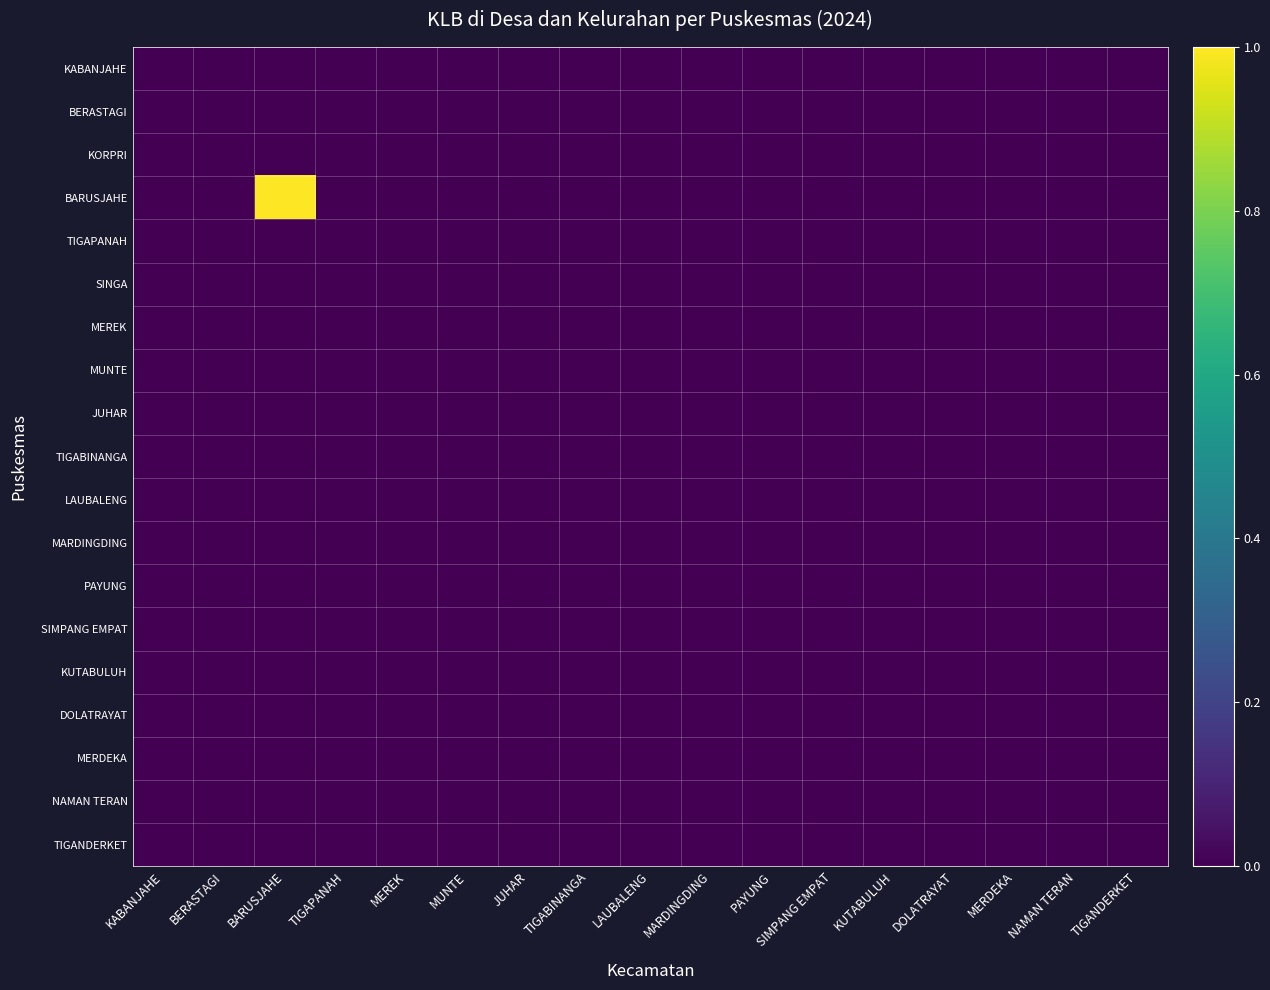

Reading left to right, extract all data points from this chart.

KABANJAHE: KABANJAHE=0	BERASTAGI=0	BARUSJAHE=0	TIGAPANAH=0	MEREK=0	MUNTE=0	JUHAR=0	TIGABINANGA=0	LAUBALENG=0	MARDINGDING=0	PAYUNG=0	SIMPANG EMPAT=0	KUTABULUH=0	DOLATRAYAT=0	MERDEKA=0	NAMAN TERAN=0	TIGANDERKET=0
BERASTAGI: KABANJAHE=0	BERASTAGI=0	BARUSJAHE=0	TIGAPANAH=0	MEREK=0	MUNTE=0	JUHAR=0	TIGABINANGA=0	LAUBALENG=0	MARDINGDING=0	PAYUNG=0	SIMPANG EMPAT=0	KUTABULUH=0	DOLATRAYAT=0	MERDEKA=0	NAMAN TERAN=0	TIGANDERKET=0
KORPRI: KABANJAHE=0	BERASTAGI=0	BARUSJAHE=0	TIGAPANAH=0	MEREK=0	MUNTE=0	JUHAR=0	TIGABINANGA=0	LAUBALENG=0	MARDINGDING=0	PAYUNG=0	SIMPANG EMPAT=0	KUTABULUH=0	DOLATRAYAT=0	MERDEKA=0	NAMAN TERAN=0	TIGANDERKET=0
BARUSJAHE: KABANJAHE=0	BERASTAGI=0	BARUSJAHE=1	TIGAPANAH=0	MEREK=0	MUNTE=0	JUHAR=0	TIGABINANGA=0	LAUBALENG=0	MARDINGDING=0	PAYUNG=0	SIMPANG EMPAT=0	KUTABULUH=0	DOLATRAYAT=0	MERDEKA=0	NAMAN TERAN=0	TIGANDERKET=0
TIGAPANAH: KABANJAHE=0	BERASTAGI=0	BARUSJAHE=0	TIGAPANAH=0	MEREK=0	MUNTE=0	JUHAR=0	TIGABINANGA=0	LAUBALENG=0	MARDINGDING=0	PAYUNG=0	SIMPANG EMPAT=0	KUTABULUH=0	DOLATRAYAT=0	MERDEKA=0	NAMAN TERAN=0	TIGANDERKET=0
SINGA: KABANJAHE=0	BERASTAGI=0	BARUSJAHE=0	TIGAPANAH=0	MEREK=0	MUNTE=0	JUHAR=0	TIGABINANGA=0	LAUBALENG=0	MARDINGDING=0	PAYUNG=0	SIMPANG EMPAT=0	KUTABULUH=0	DOLATRAYAT=0	MERDEKA=0	NAMAN TERAN=0	TIGANDERKET=0
MEREK: KABANJAHE=0	BERASTAGI=0	BARUSJAHE=0	TIGAPANAH=0	MEREK=0	MUNTE=0	JUHAR=0	TIGABINANGA=0	LAUBALENG=0	MARDINGDING=0	PAYUNG=0	SIMPANG EMPAT=0	KUTABULUH=0	DOLATRAYAT=0	MERDEKA=0	NAMAN TERAN=0	TIGANDERKET=0
MUNTE: KABANJAHE=0	BERASTAGI=0	BARUSJAHE=0	TIGAPANAH=0	MEREK=0	MUNTE=0	JUHAR=0	TIGABINANGA=0	LAUBALENG=0	MARDINGDING=0	PAYUNG=0	SIMPANG EMPAT=0	KUTABULUH=0	DOLATRAYAT=0	MERDEKA=0	NAMAN TERAN=0	TIGANDERKET=0
JUHAR: KABANJAHE=0	BERASTAGI=0	BARUSJAHE=0	TIGAPANAH=0	MEREK=0	MUNTE=0	JUHAR=0	TIGABINANGA=0	LAUBALENG=0	MARDINGDING=0	PAYUNG=0	SIMPANG EMPAT=0	KUTABULUH=0	DOLATRAYAT=0	MERDEKA=0	NAMAN TERAN=0	TIGANDERKET=0
TIGABINANGA: KABANJAHE=0	BERASTAGI=0	BARUSJAHE=0	TIGAPANAH=0	MEREK=0	MUNTE=0	JUHAR=0	TIGABINANGA=0	LAUBALENG=0	MARDINGDING=0	PAYUNG=0	SIMPANG EMPAT=0	KUTABULUH=0	DOLATRAYAT=0	MERDEKA=0	NAMAN TERAN=0	TIGANDERKET=0
LAUBALENG: KABANJAHE=0	BERASTAGI=0	BARUSJAHE=0	TIGAPANAH=0	MEREK=0	MUNTE=0	JUHAR=0	TIGABINANGA=0	LAUBALENG=0	MARDINGDING=0	PAYUNG=0	SIMPANG EMPAT=0	KUTABULUH=0	DOLATRAYAT=0	MERDEKA=0	NAMAN TERAN=0	TIGANDERKET=0
MARDINGDING: KABANJAHE=0	BERASTAGI=0	BARUSJAHE=0	TIGAPANAH=0	MEREK=0	MUNTE=0	JUHAR=0	TIGABINANGA=0	LAUBALENG=0	MARDINGDING=0	PAYUNG=0	SIMPANG EMPAT=0	KUTABULUH=0	DOLATRAYAT=0	MERDEKA=0	NAMAN TERAN=0	TIGANDERKET=0
PAYUNG: KABANJAHE=0	BERASTAGI=0	BARUSJAHE=0	TIGAPANAH=0	MEREK=0	MUNTE=0	JUHAR=0	TIGABINANGA=0	LAUBALENG=0	MARDINGDING=0	PAYUNG=0	SIMPANG EMPAT=0	KUTABULUH=0	DOLATRAYAT=0	MERDEKA=0	NAMAN TERAN=0	TIGANDERKET=0
SIMPANG EMPAT: KABANJAHE=0	BERASTAGI=0	BARUSJAHE=0	TIGAPANAH=0	MEREK=0	MUNTE=0	JUHAR=0	TIGABINANGA=0	LAUBALENG=0	MARDINGDING=0	PAYUNG=0	SIMPANG EMPAT=0	KUTABULUH=0	DOLATRAYAT=0	MERDEKA=0	NAMAN TERAN=0	TIGANDERKET=0
KUTABULUH: KABANJAHE=0	BERASTAGI=0	BARUSJAHE=0	TIGAPANAH=0	MEREK=0	MUNTE=0	JUHAR=0	TIGABINANGA=0	LAUBALENG=0	MARDINGDING=0	PAYUNG=0	SIMPANG EMPAT=0	KUTABULUH=0	DOLATRAYAT=0	MERDEKA=0	NAMAN TERAN=0	TIGANDERKET=0
DOLATRAYAT: KABANJAHE=0	BERASTAGI=0	BARUSJAHE=0	TIGAPANAH=0	MEREK=0	MUNTE=0	JUHAR=0	TIGABINANGA=0	LAUBALENG=0	MARDINGDING=0	PAYUNG=0	SIMPANG EMPAT=0	KUTABULUH=0	DOLATRAYAT=0	MERDEKA=0	NAMAN TERAN=0	TIGANDERKET=0
MERDEKA: KABANJAHE=0	BERASTAGI=0	BARUSJAHE=0	TIGAPANAH=0	MEREK=0	MUNTE=0	JUHAR=0	TIGABINANGA=0	LAUBALENG=0	MARDINGDING=0	PAYUNG=0	SIMPANG EMPAT=0	KUTABULUH=0	DOLATRAYAT=0	MERDEKA=0	NAMAN TERAN=0	TIGANDERKET=0
NAMAN TERAN: KABANJAHE=0	BERASTAGI=0	BARUSJAHE=0	TIGAPANAH=0	MEREK=0	MUNTE=0	JUHAR=0	TIGABINANGA=0	LAUBALENG=0	MARDINGDING=0	PAYUNG=0	SIMPANG EMPAT=0	KUTABULUH=0	DOLATRAYAT=0	MERDEKA=0	NAMAN TERAN=0	TIGANDERKET=0
TIGANDERKET: KABANJAHE=0	BERASTAGI=0	BARUSJAHE=0	TIGAPANAH=0	MEREK=0	MUNTE=0	JUHAR=0	TIGABINANGA=0	LAUBALENG=0	MARDINGDING=0	PAYUNG=0	SIMPANG EMPAT=0	KUTABULUH=0	DOLATRAYAT=0	MERDEKA=0	NAMAN TERAN=0	TIGANDERKET=0